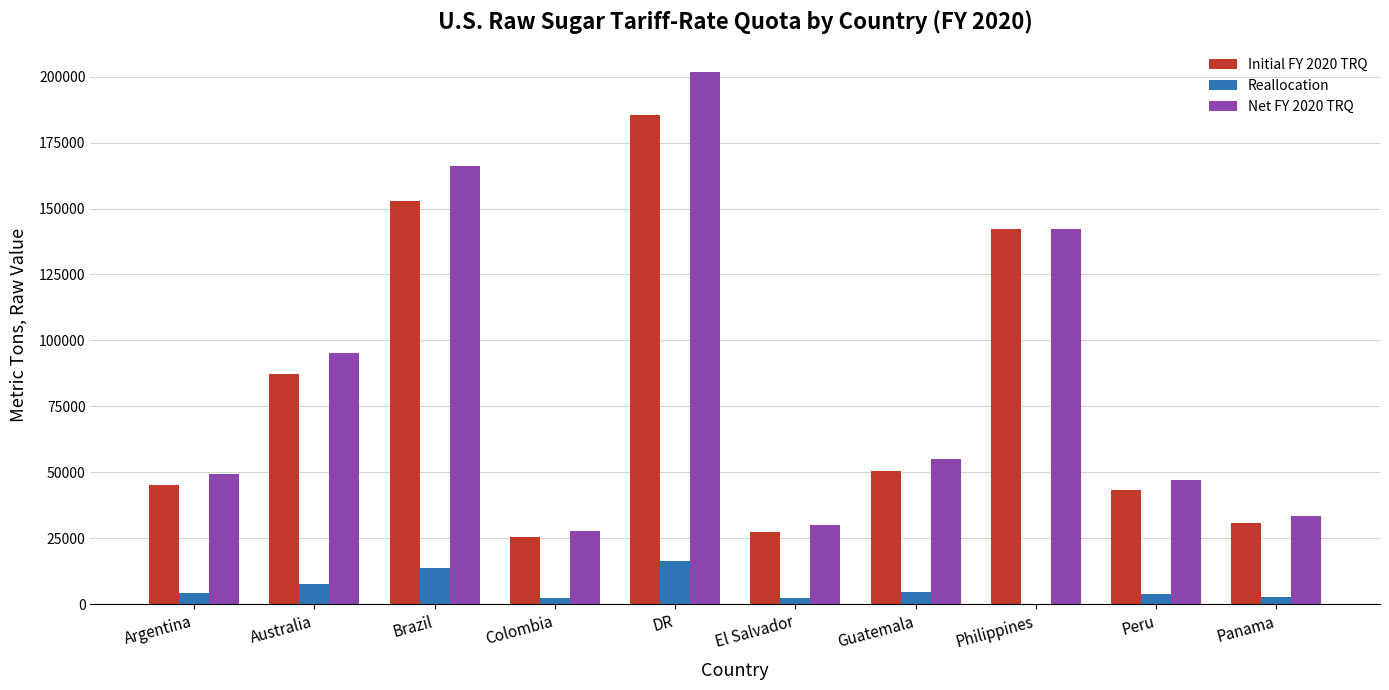

What are all the series names shown in the legend?

Initial FY 2020 TRQ, Reallocation, Net FY 2020 TRQ